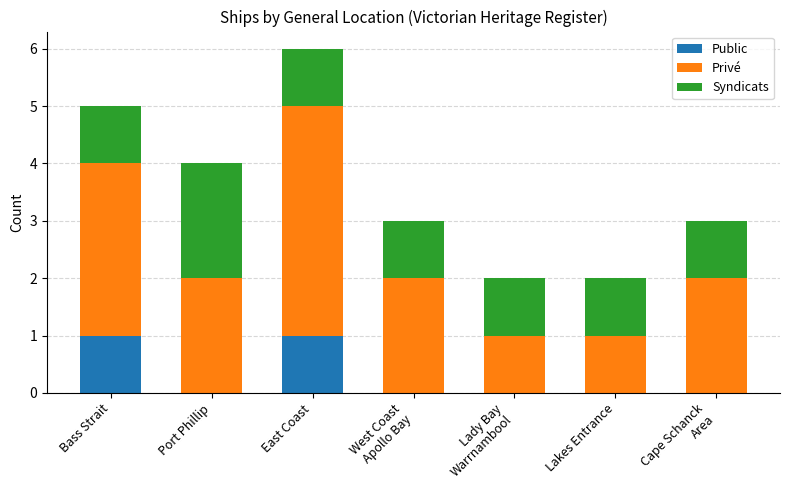

What are all the series names shown in the legend?

Public, Privé, Syndicats